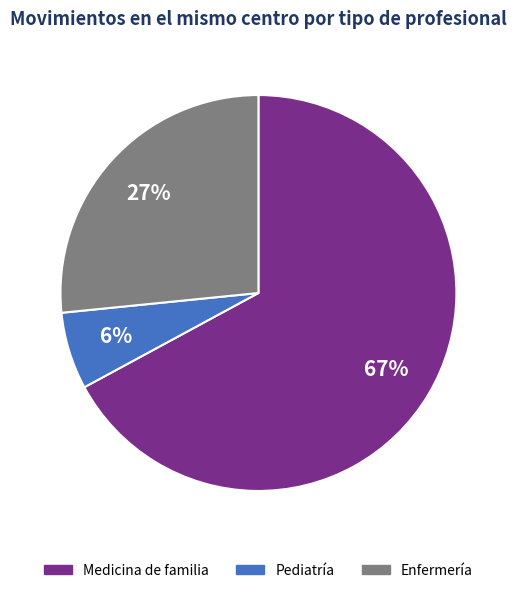

To the nearest percent, what is the average slice percentage?

33%